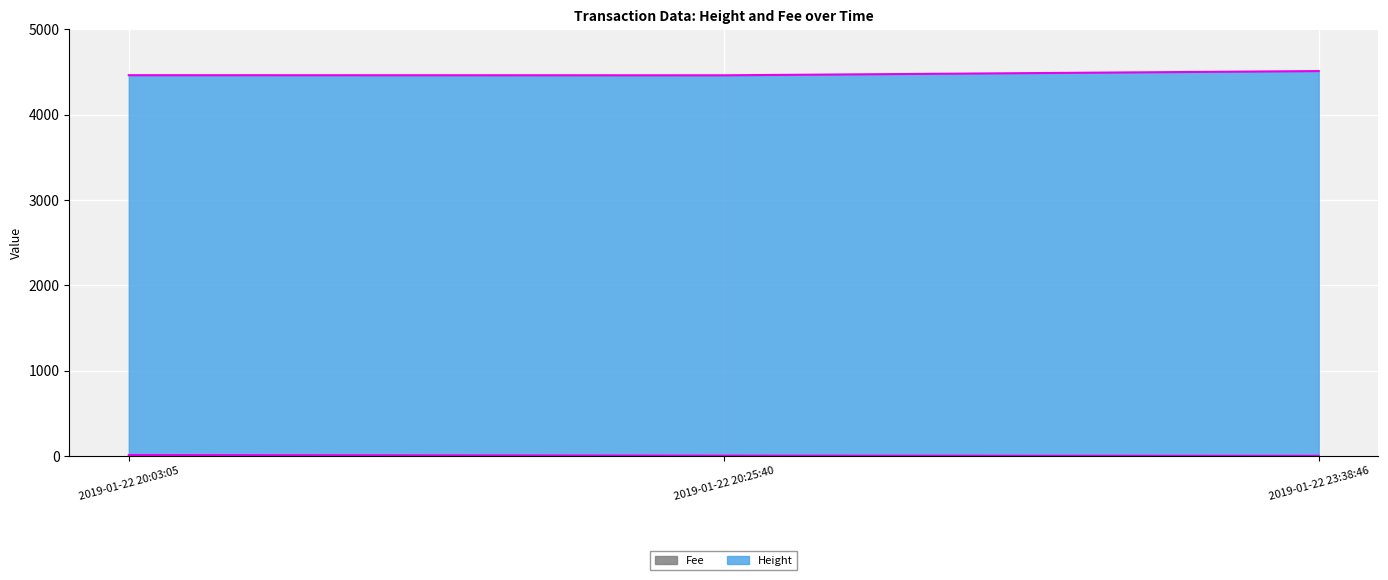

Read the Height value at 2019-01-22 20:25:40.

4459.5